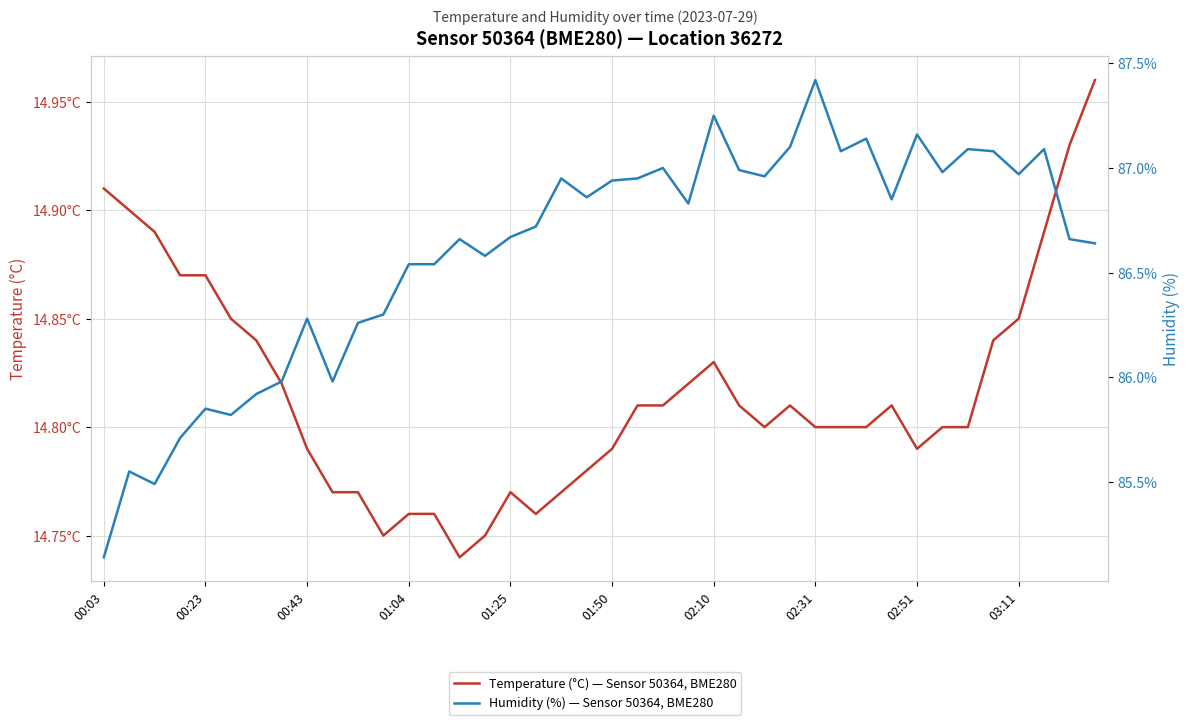

What is the sum of all Temperature (°C) — Sensor 50364, BME280 values?

592.7